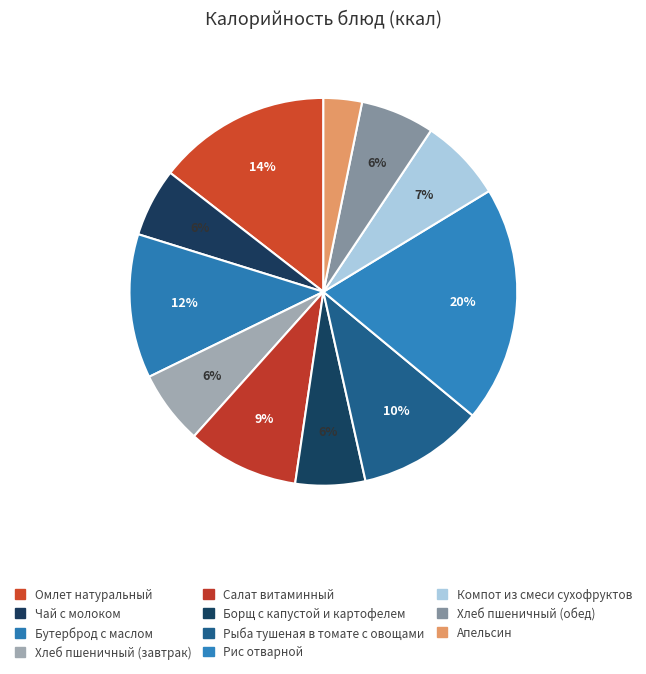

Which slice is the largest?

Рис отварной